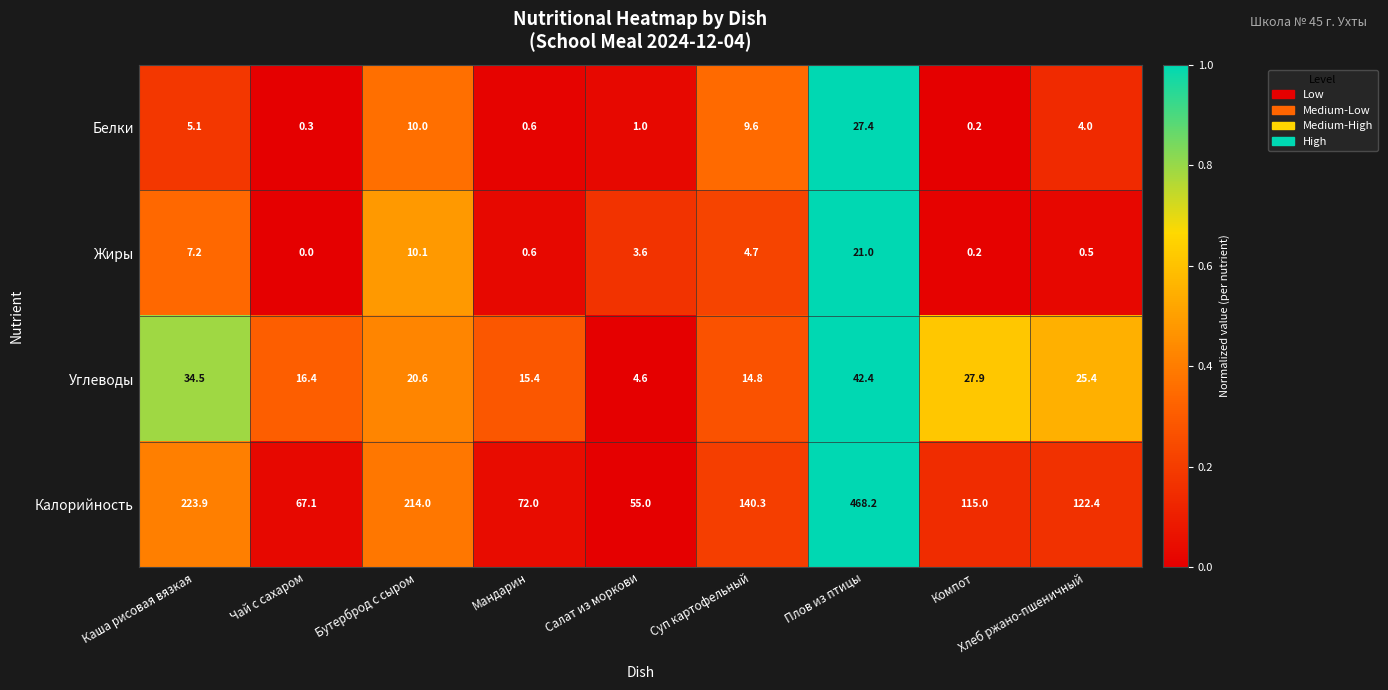

Is the value of Жиры at Бутерброд с сыром greater than the value of Углеводы at Салат из моркови?

Yes